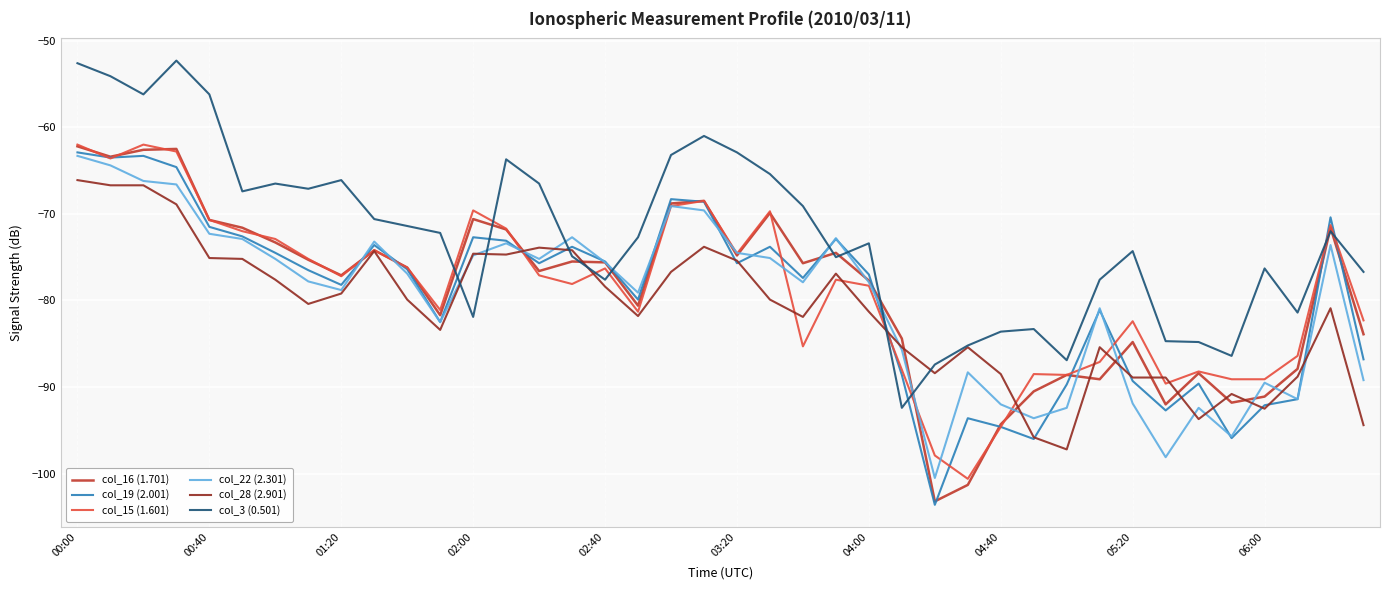

What is the average value of the col_28 (2.901) series?

-81.0